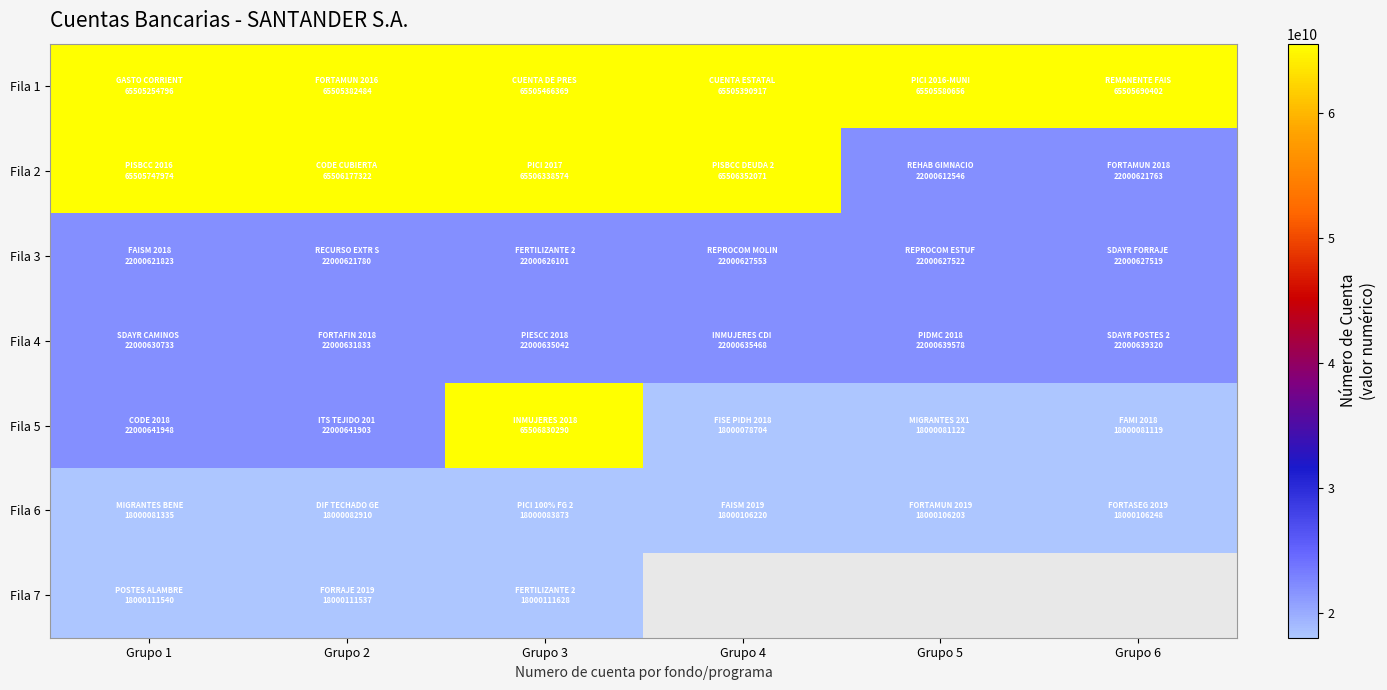

At which label does Fila 1 reach its peak?

Grupo 6